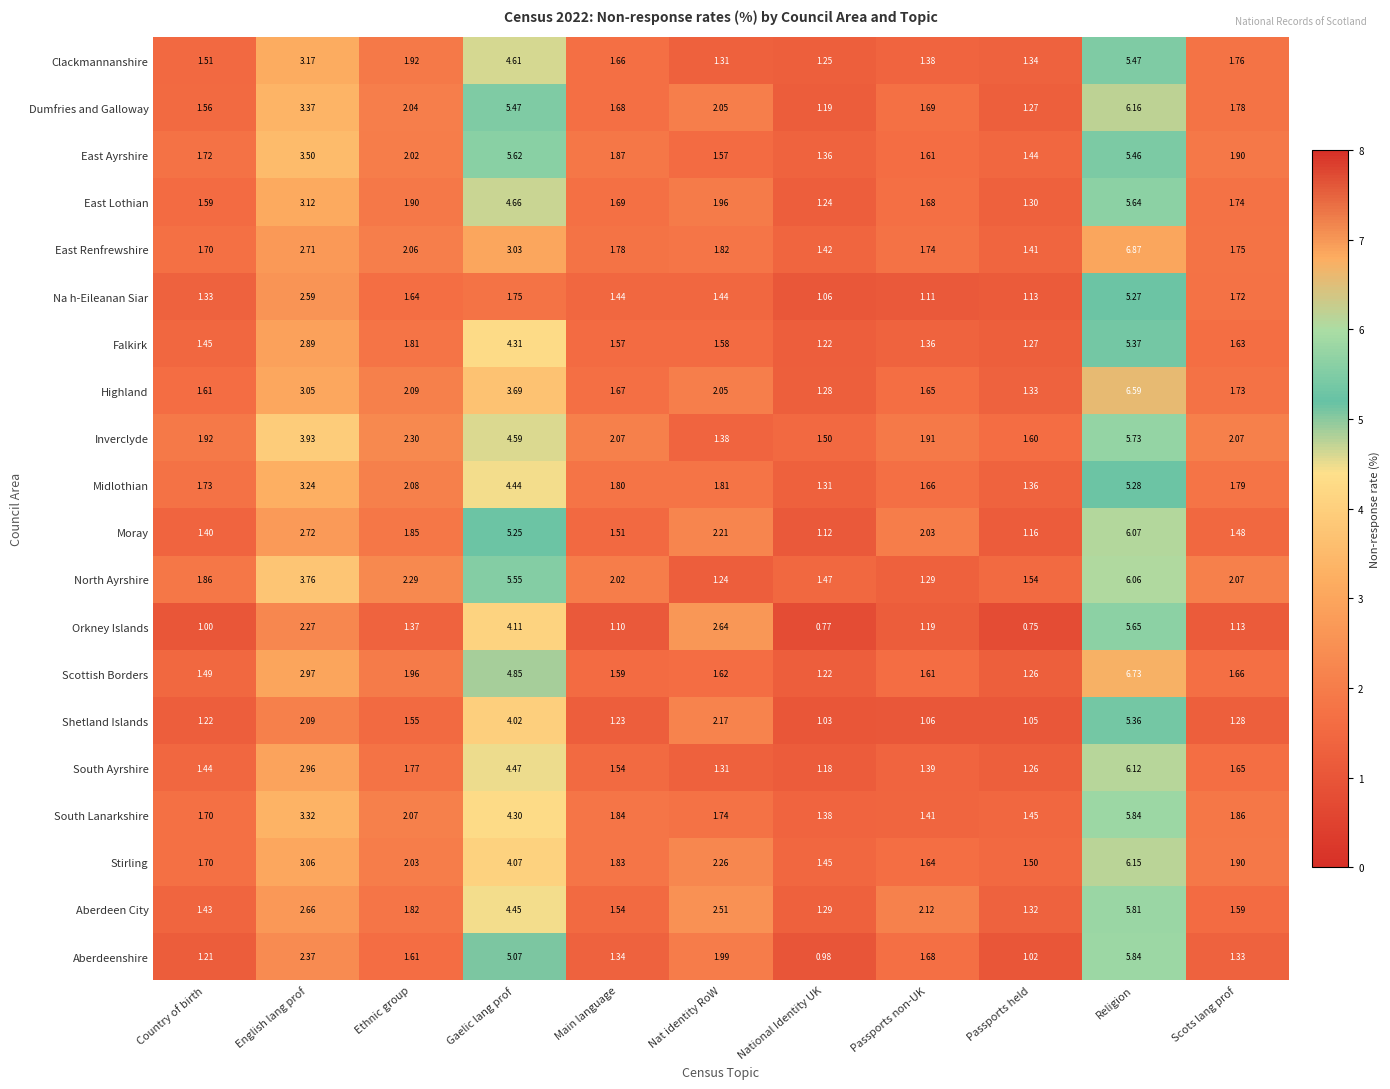

Which label corresponds to the largest value in the chart?

Religion